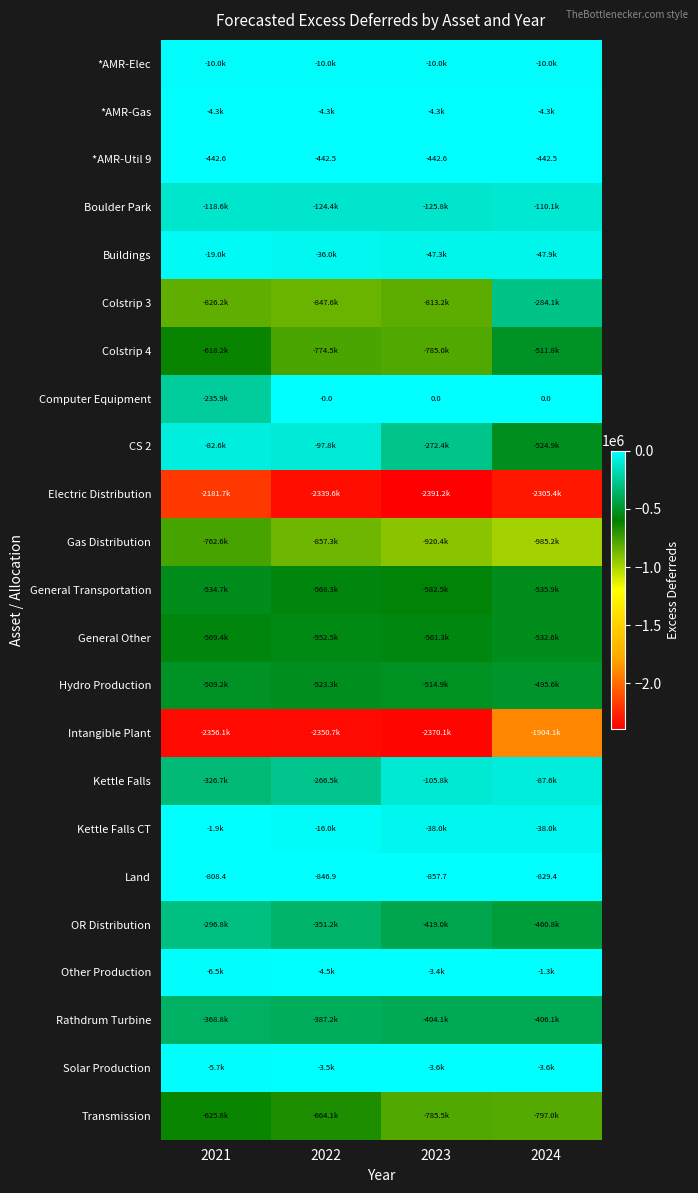

What is the spread (max minus min) of values at 2024?

2305429.6